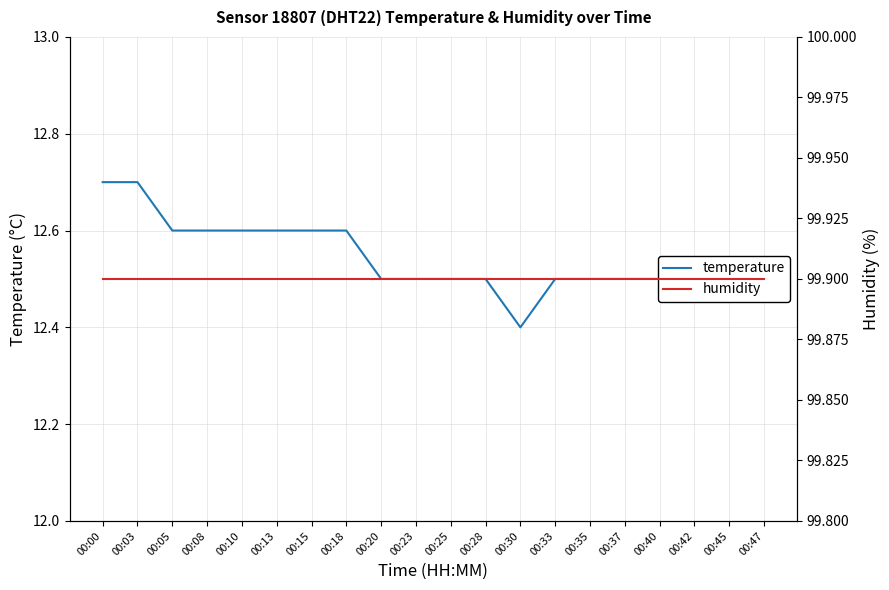

Is it true that humidity equals 146.5 at 00:33?

False